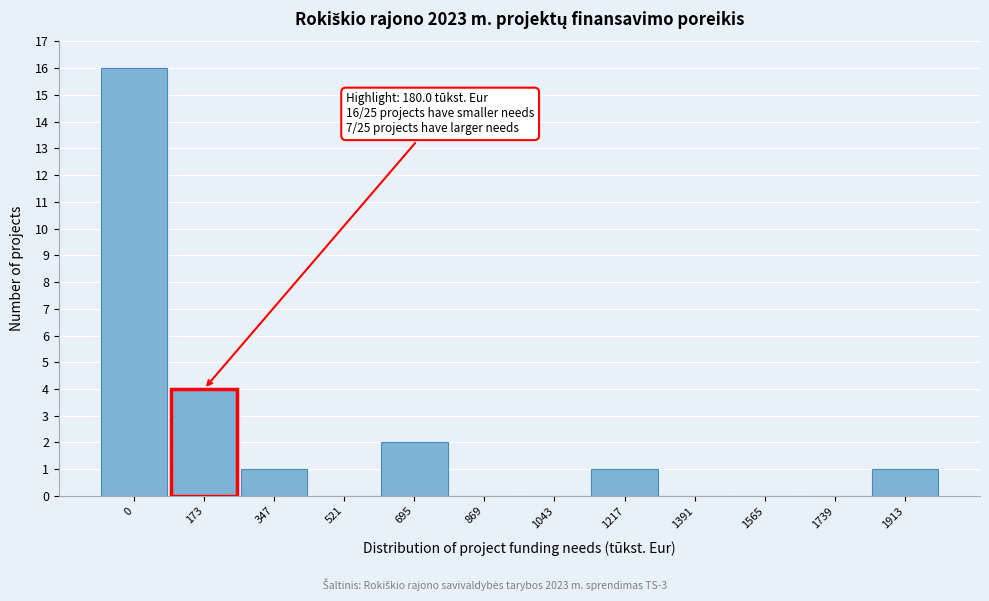

Reading left to right, what are all the values shown in this chart?

0=16	173=4	347=1	521=0	695=2	869=0	1043=0	1217=1	1391=0	1565=0	1739=0	1913=1